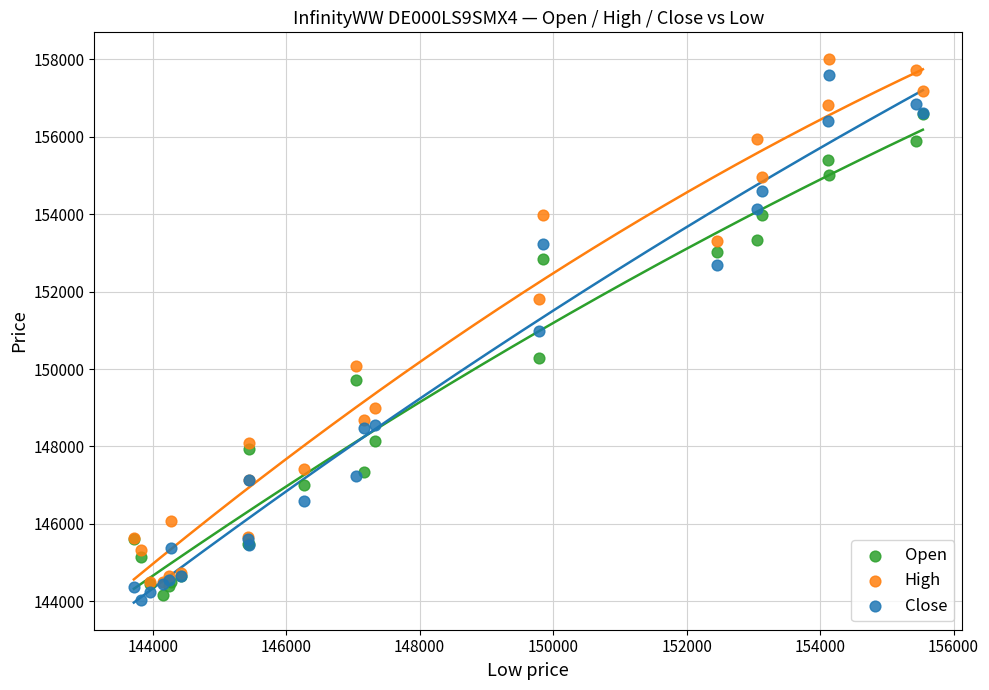

Which series contains the highest Y value?

High